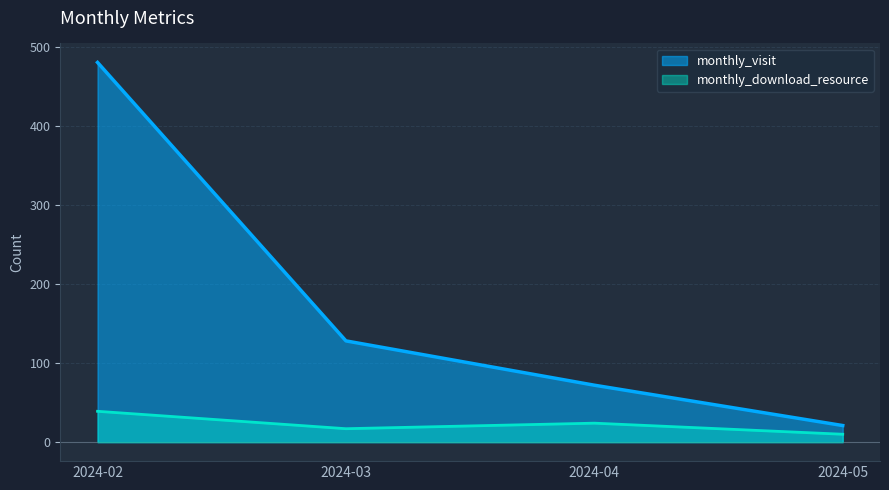

Which series has the largest total across all categories?

monthly_visit